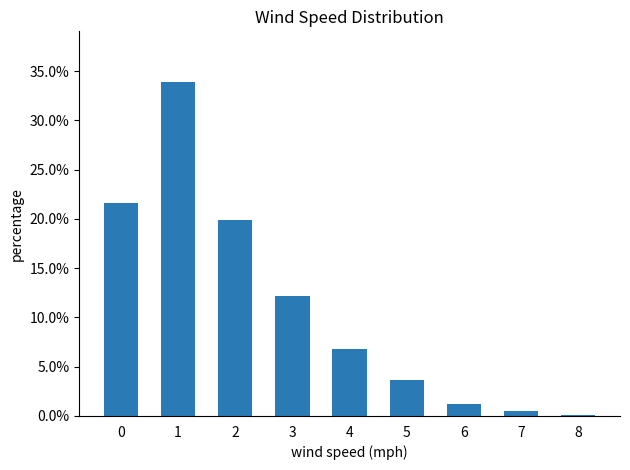

True or false: the data shows 0.0 at 6.

False